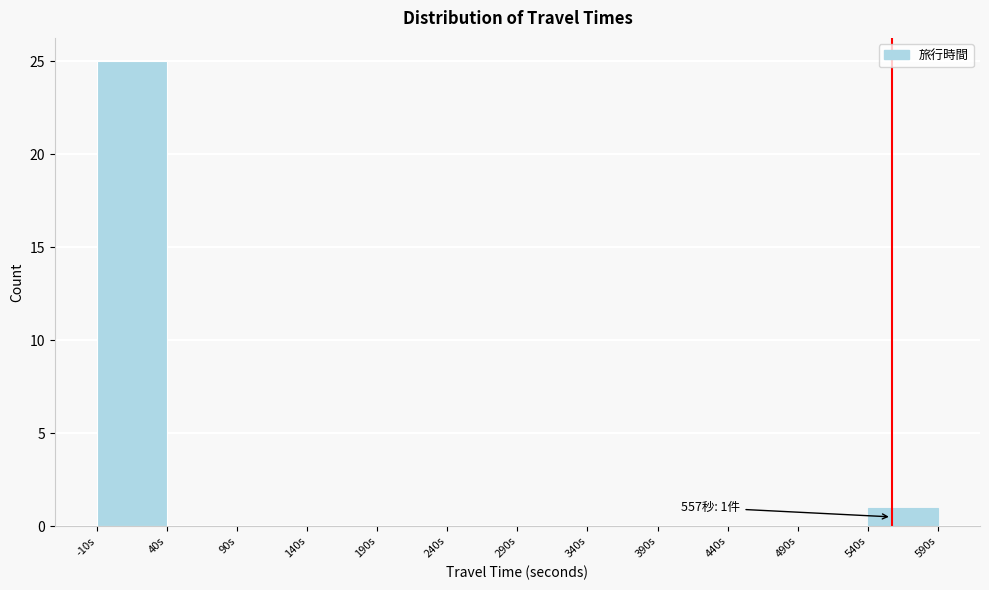

Over which range of the x-axis is the bar tallest?

-10 to 40